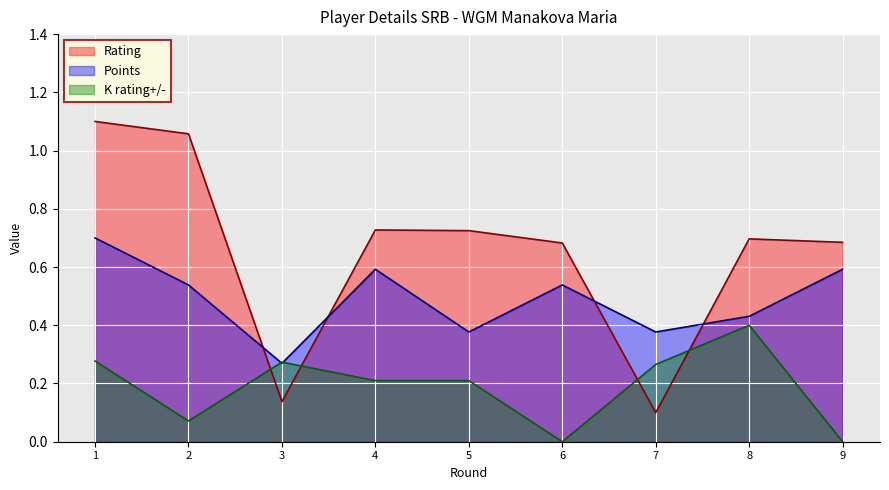

What is the average value of the K_delta series?

0.2